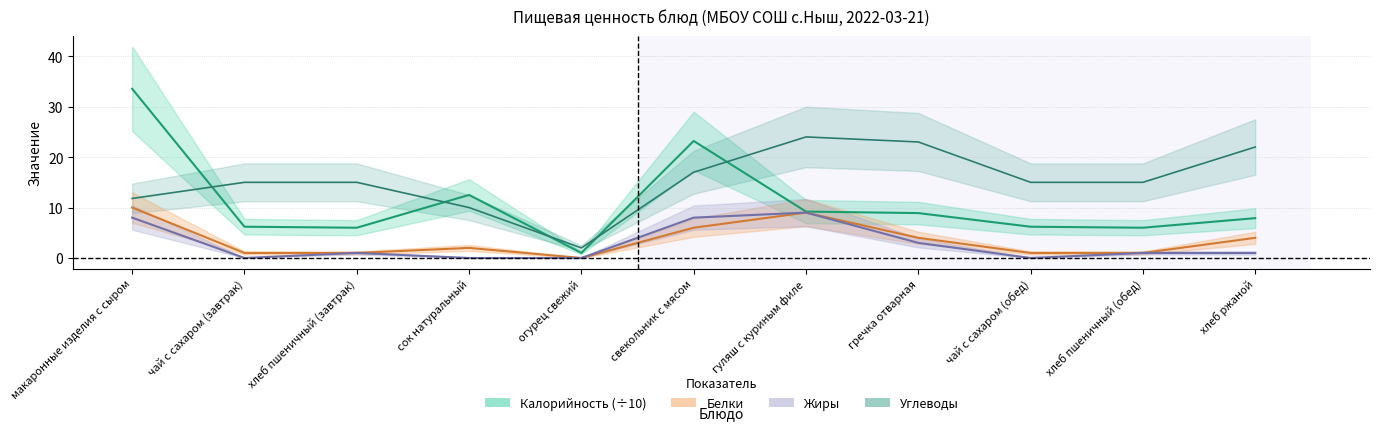

What is the average value of the Углеводы series?

15.4